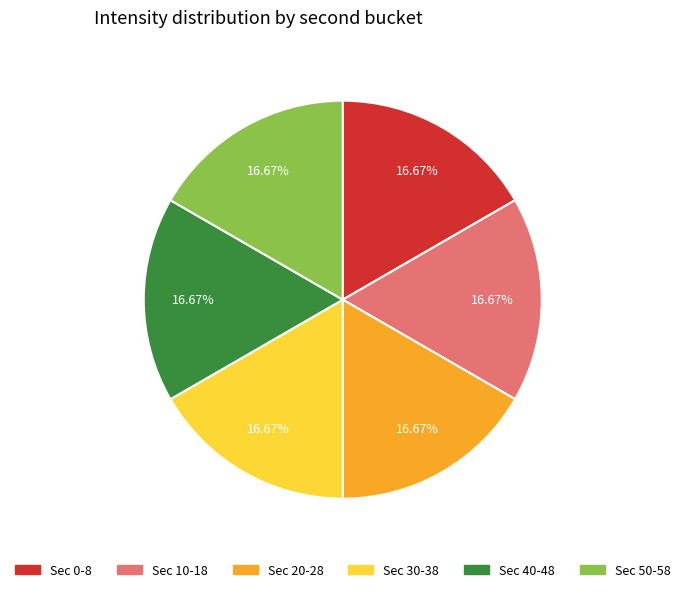

Is there a majority slice in this chart?

No